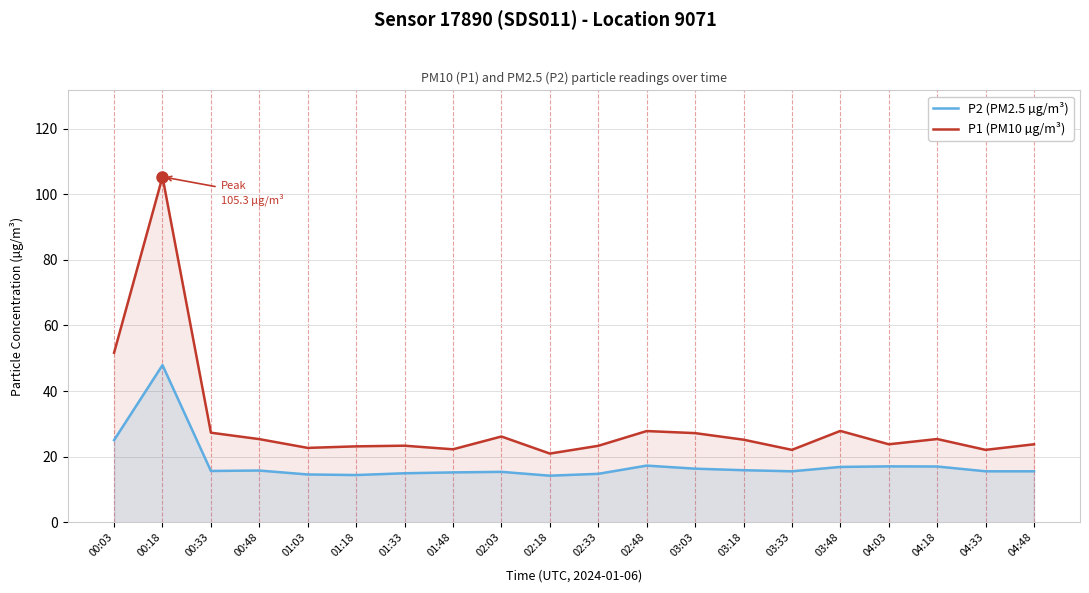

What is the label of the 8th point from the right?

03:03